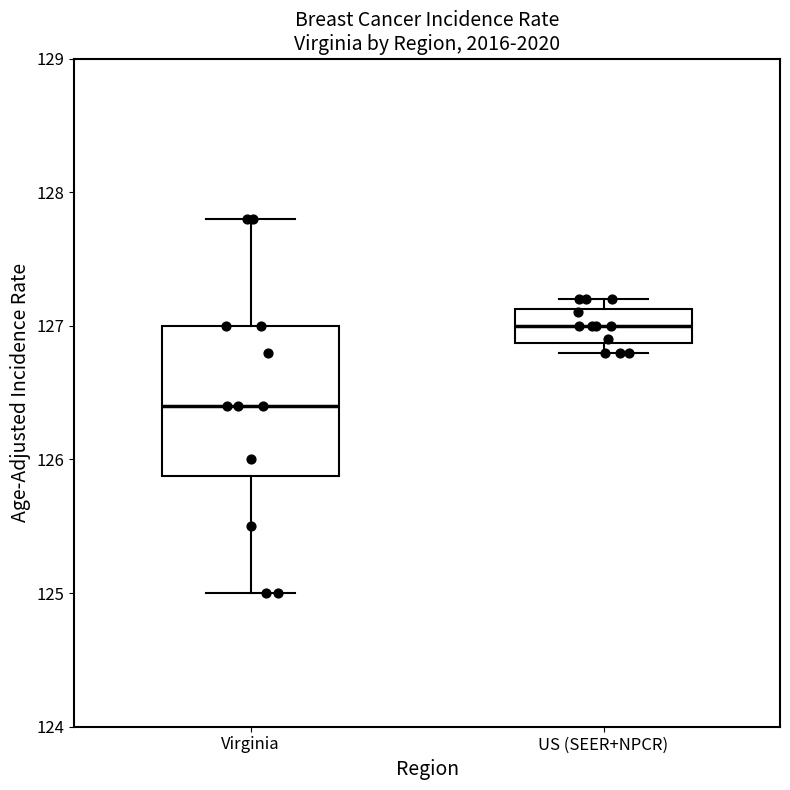

Which box is the tallest, from its lower edge to its upper edge?

Virginia